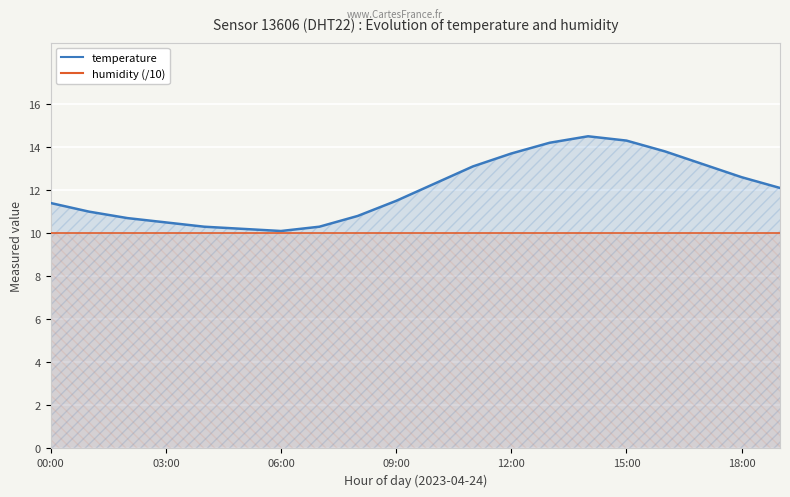

What is the total value across all series at 18:00?

22.6